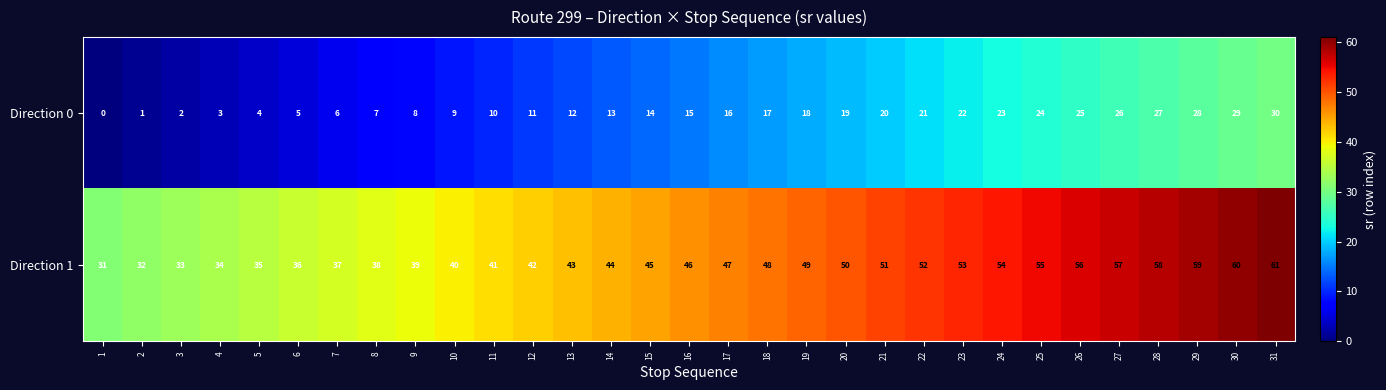

The Direction 0 series shows 13 at 14. True or false?

True